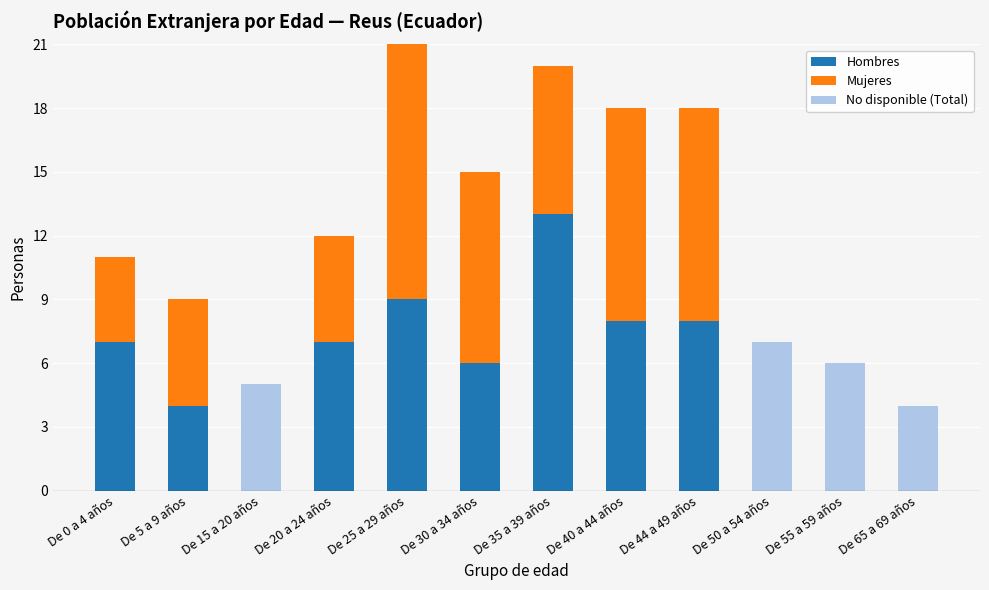

What is the total value across all series at De 40 a 44 años?

18